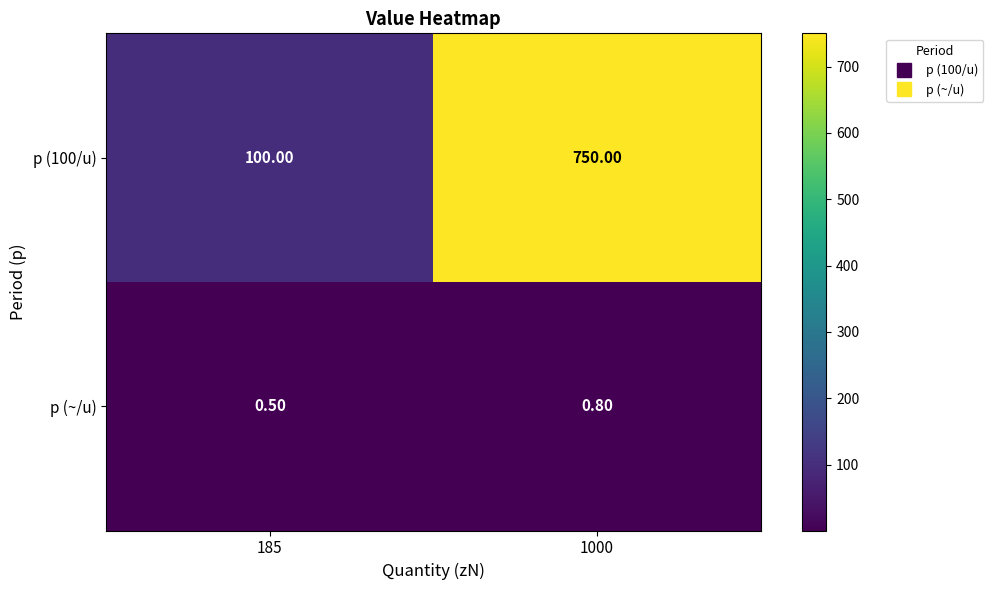

What is the sum of all p (100/u) values?

850.0